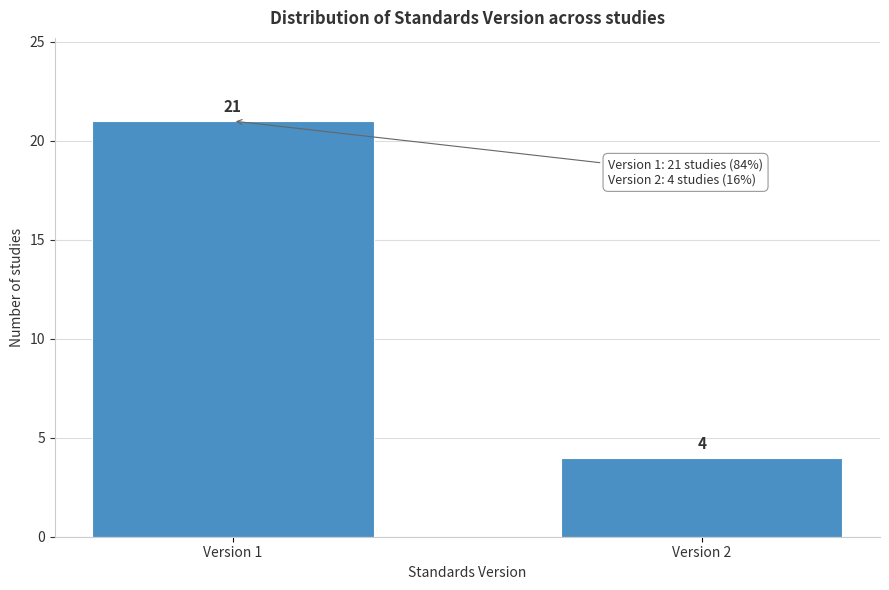

Reading left to right, what are all the values shown in this chart?

21	4